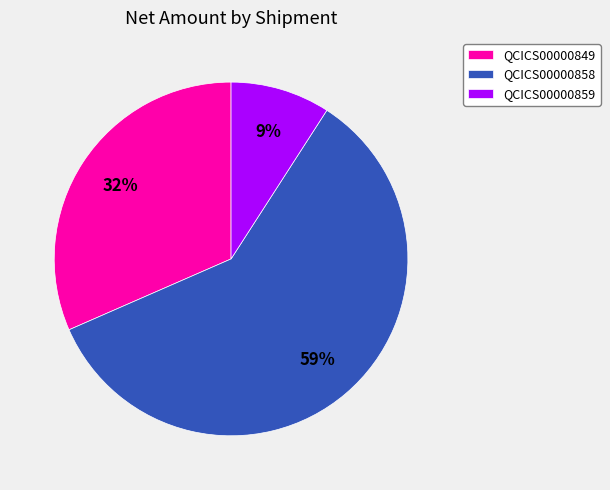

To the nearest percent, what is the difference between the largest and smallest slice percentages?

50%